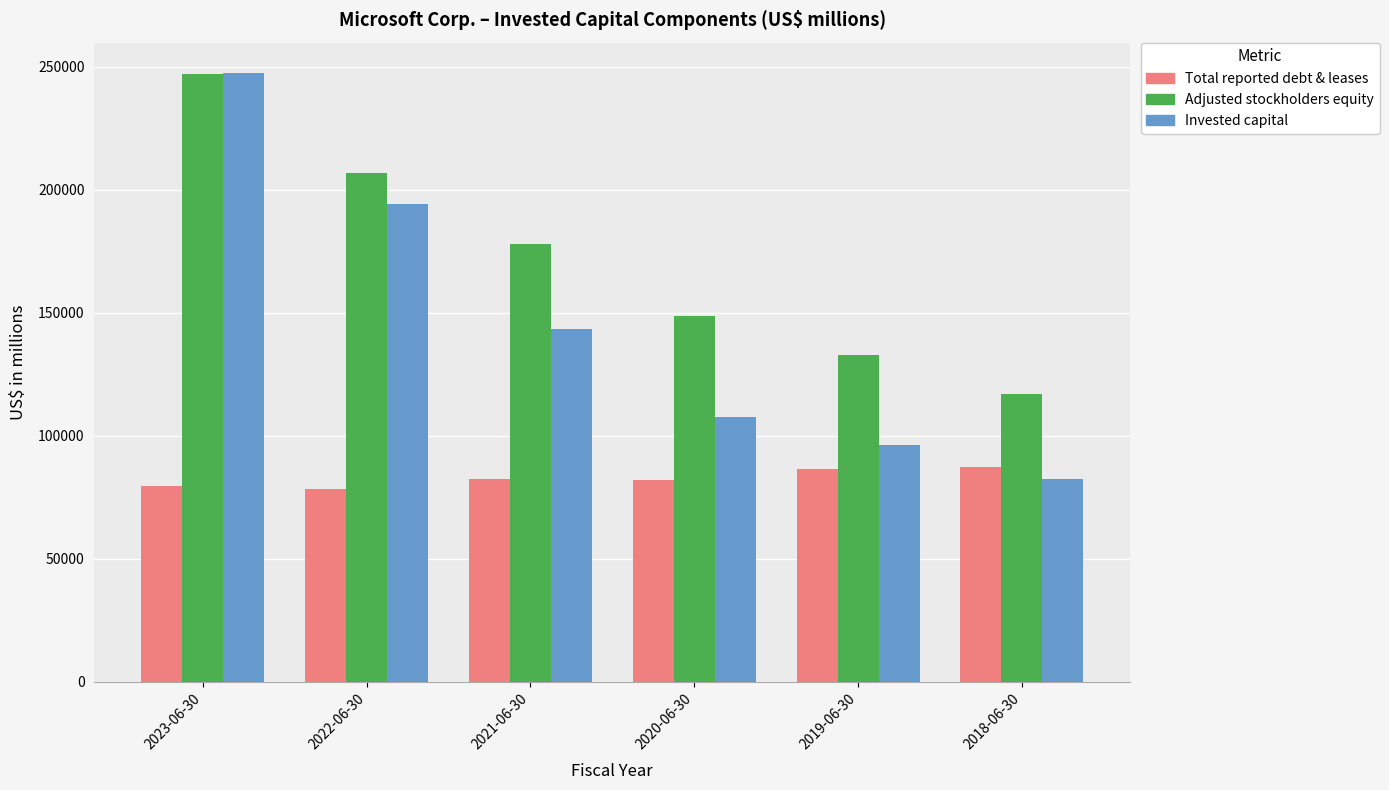

The Total reported debt & leases series shows 86455 at 2019-06-30. True or false?

True